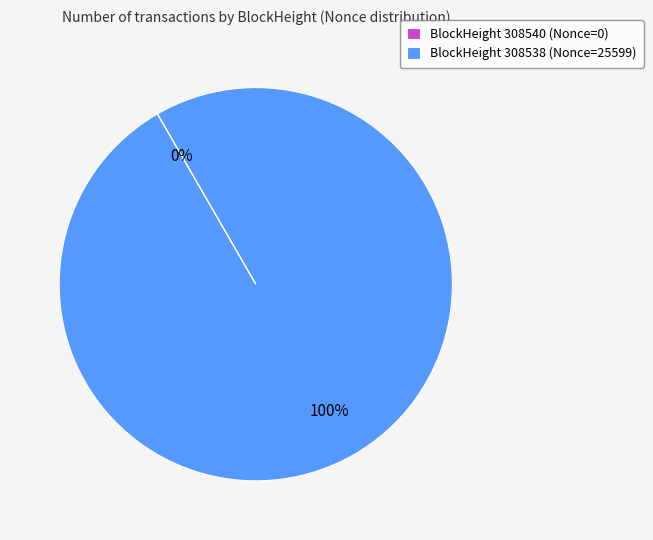

Which category accounts for the majority?

BlockHeight 308538 (Nonce=25599)